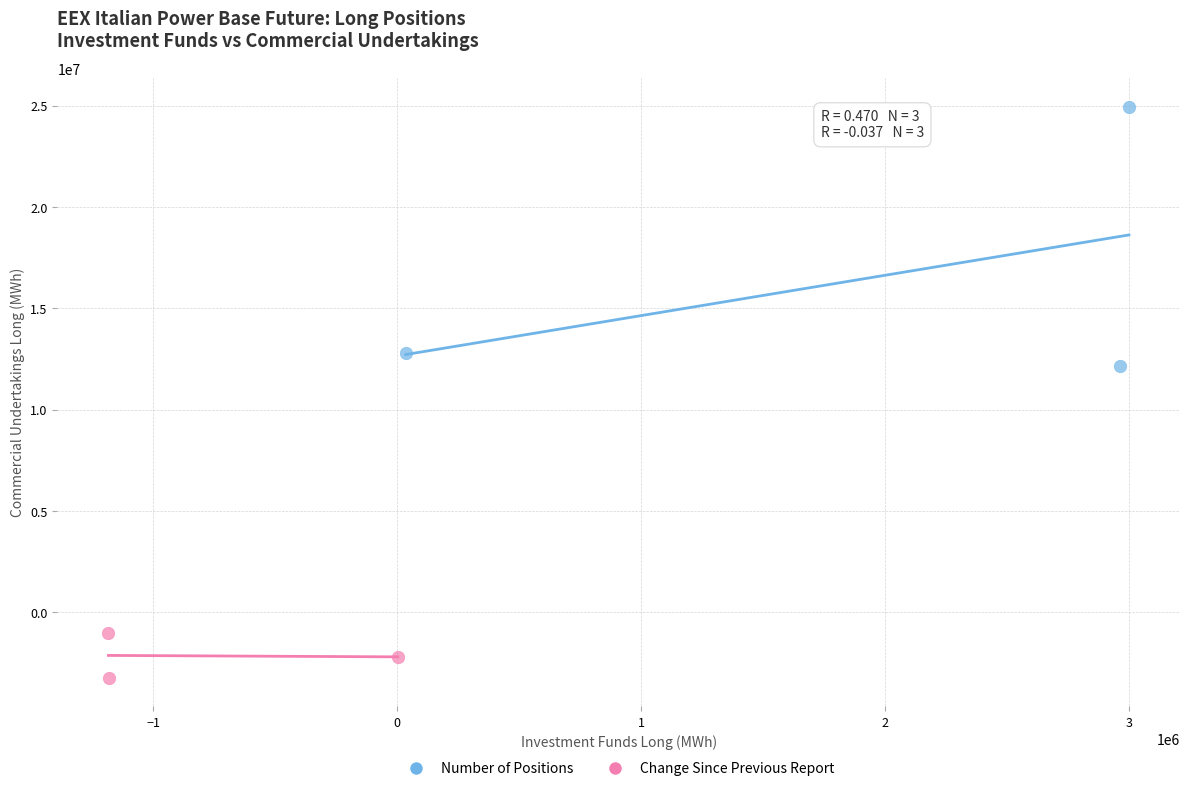

Which series has the widest spread of Y values?

Number of Positions